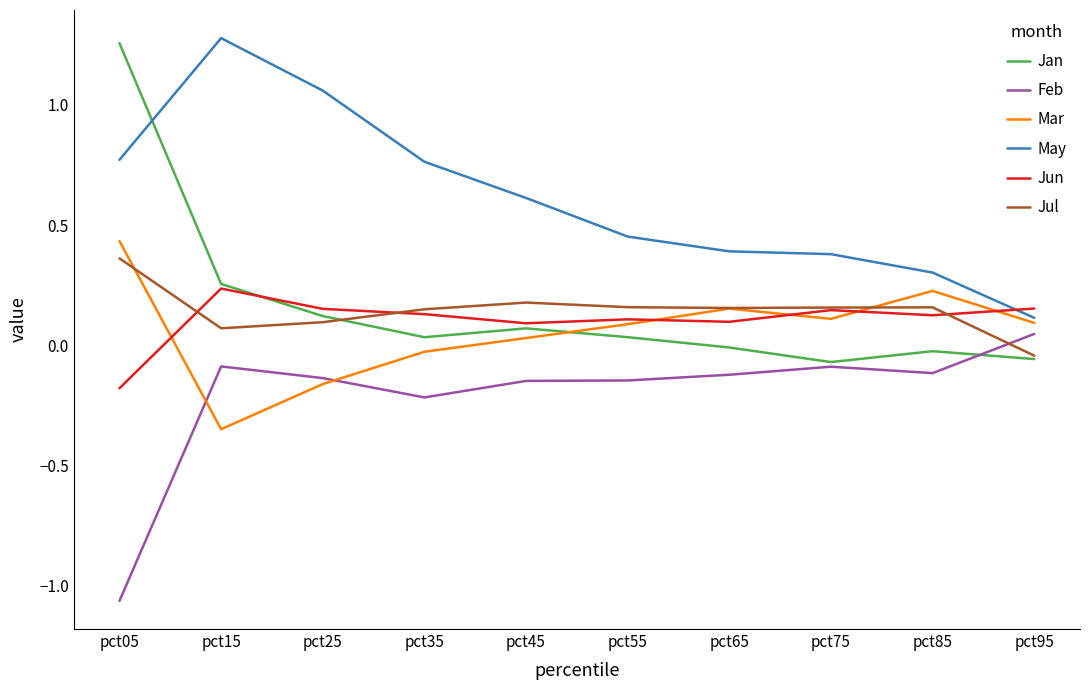

At how many categories does at least one series exceed 0?

10